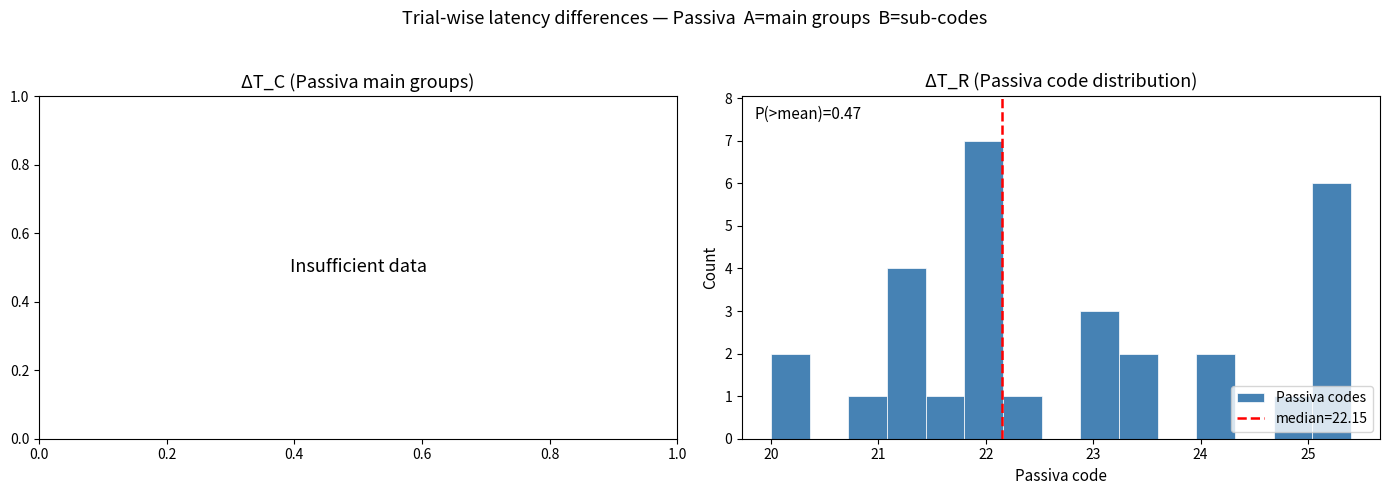

Around what value on the x-axis is the tallest bar? Give the approximate position of its centre, as read against the axis.

22.0